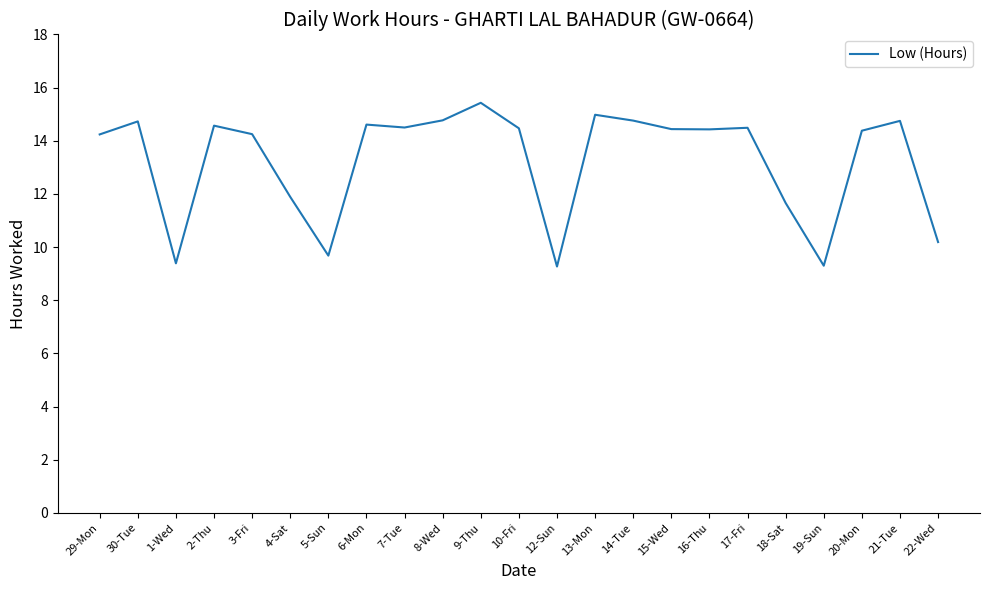

What is the change in value from 5-Sun to 18-Sat?

+2.0